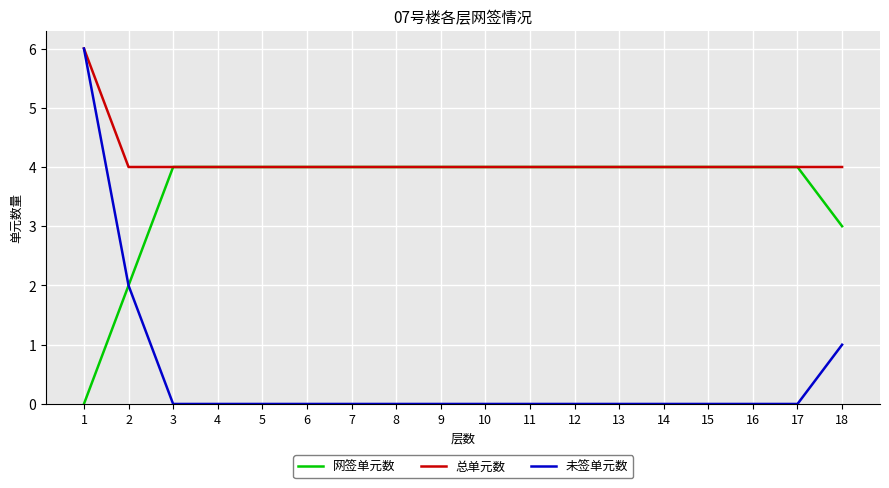

Which series has the largest total across all categories?

总单元数